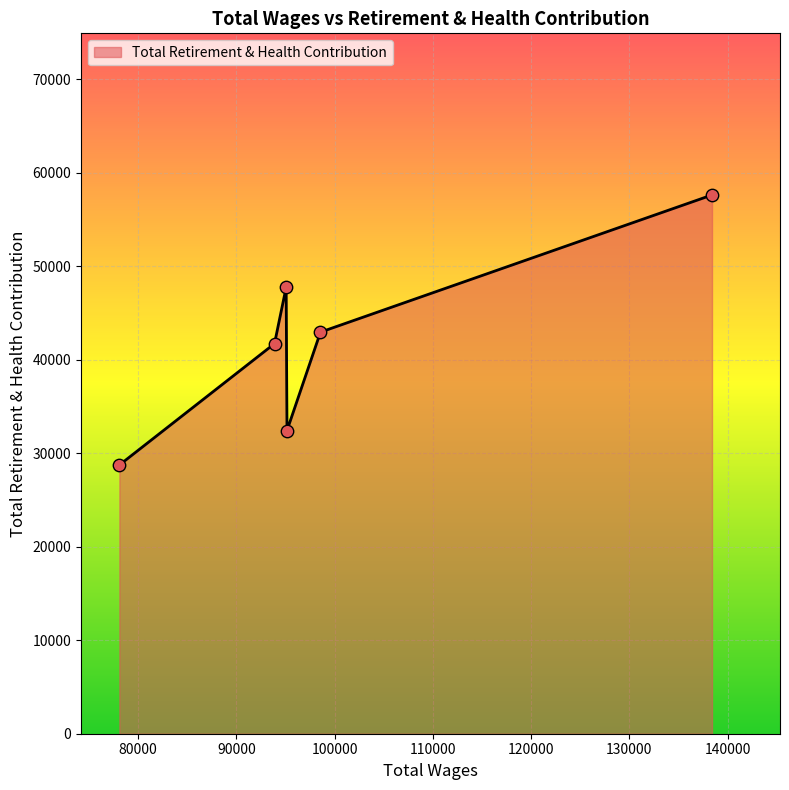

True or false: the data has more than 1 interior local peaks.

False